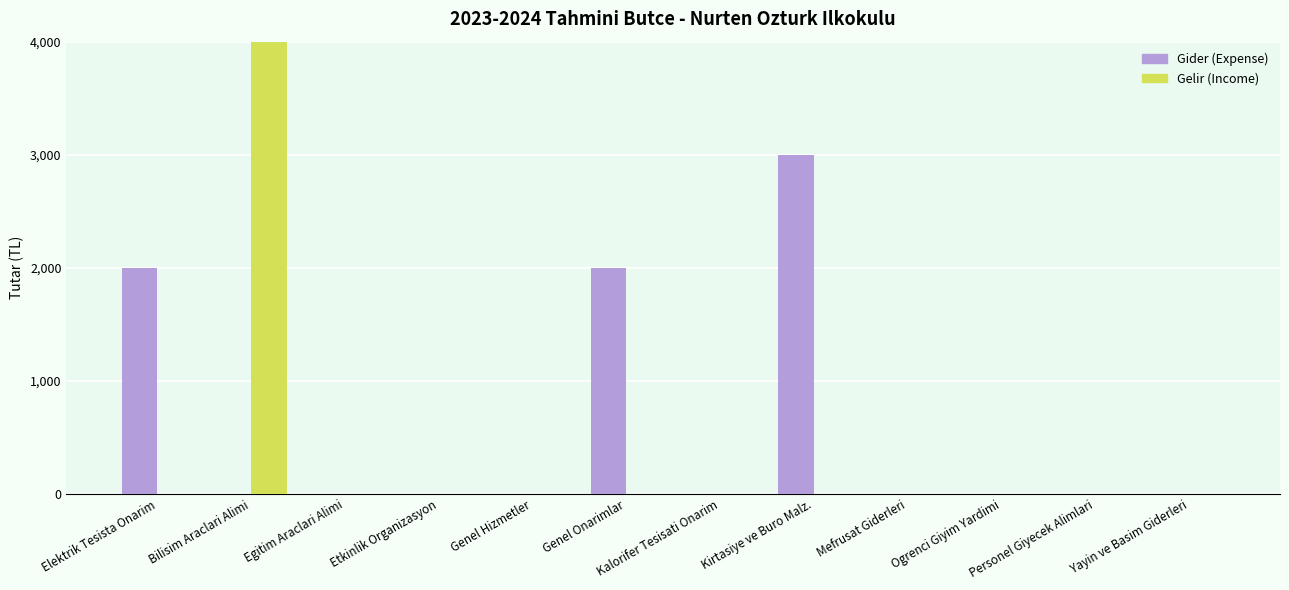

Reading right to left, transcribe all the data shown in this chart.

Gider (Expense): Yayin ve Basim Giderleri=0	Personel Giyecek Alimlari=0	Ogrenci Giyim Yardimi=0	Mefrusat Giderleri=0	Kirtasiye ve Buro Malz.=3000	Kalorifer Tesisati Onarim=0	Genel Onarimlar=2000	Genel Hizmetler=0	Etkinlik Organizasyon=0	Egitim Araclari Alimi=0	Bilisim Araclari Alimi=0	Elektrik Tesista Onarim=2000
Gelir (Income): Yayin ve Basim Giderleri=0	Personel Giyecek Alimlari=0	Ogrenci Giyim Yardimi=0	Mefrusat Giderleri=0	Kirtasiye ve Buro Malz.=0	Kalorifer Tesisati Onarim=0	Genel Onarimlar=0	Genel Hizmetler=0	Etkinlik Organizasyon=0	Egitim Araclari Alimi=0	Bilisim Araclari Alimi=7000	Elektrik Tesista Onarim=0